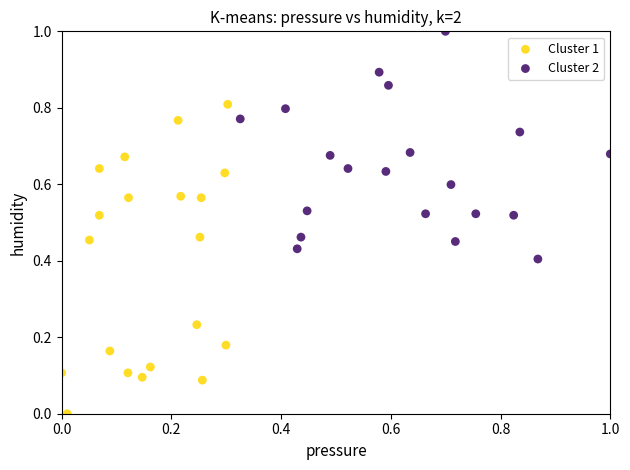

Which series contains the lowest Y value?

Cluster 1